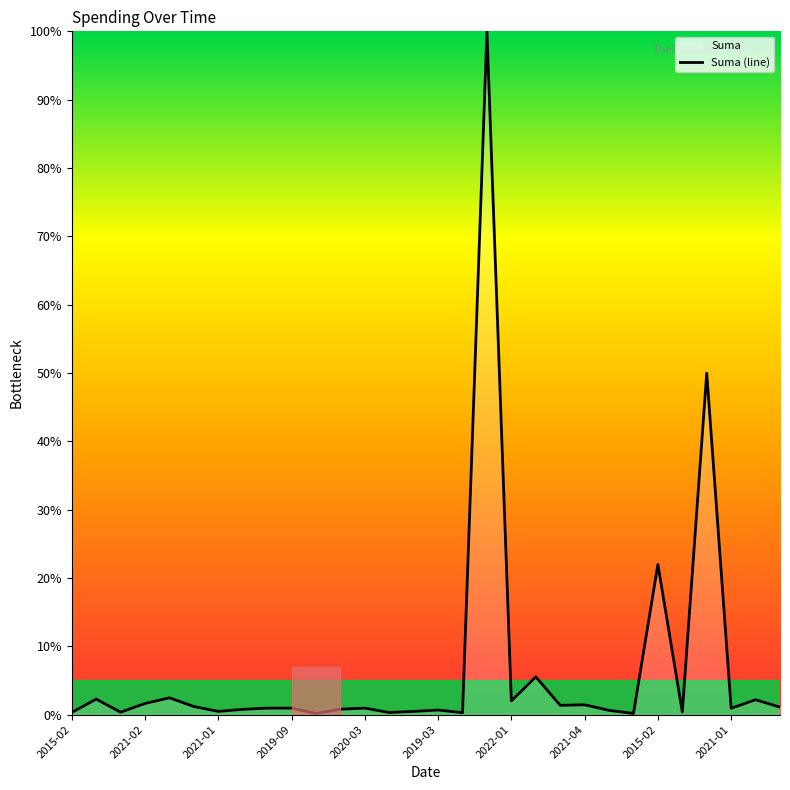

What is the approximate value at 2020-03?

1.0